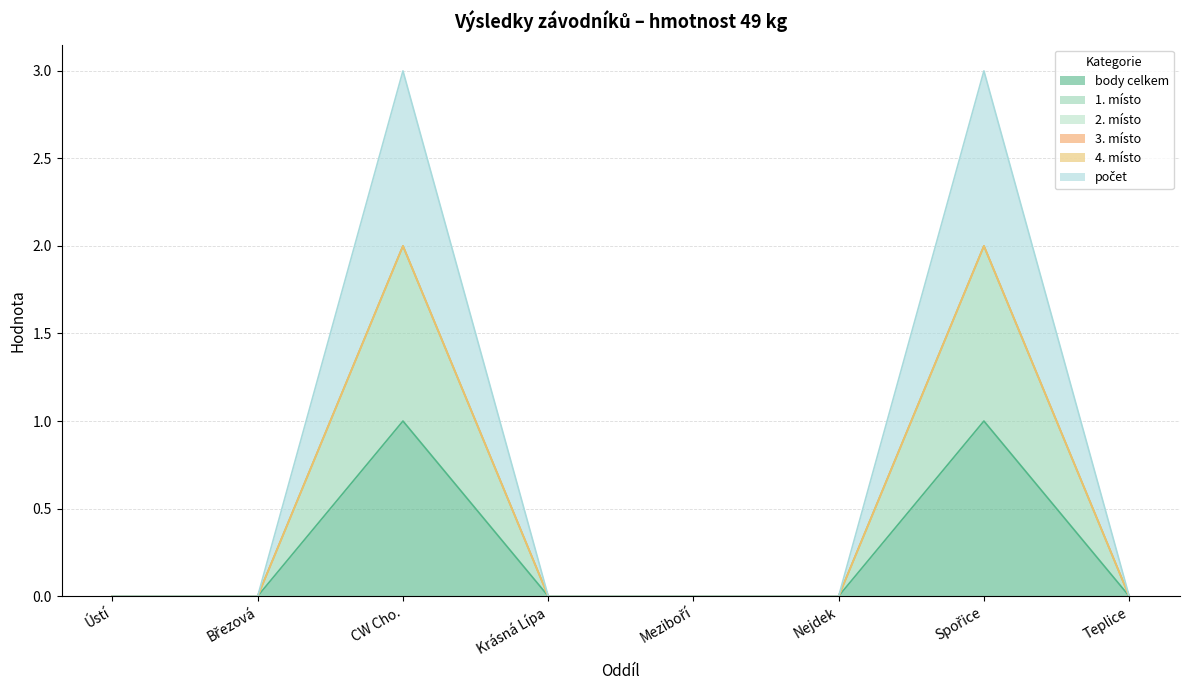

What is the label of the 5th point from the right?

Krásná Lípa